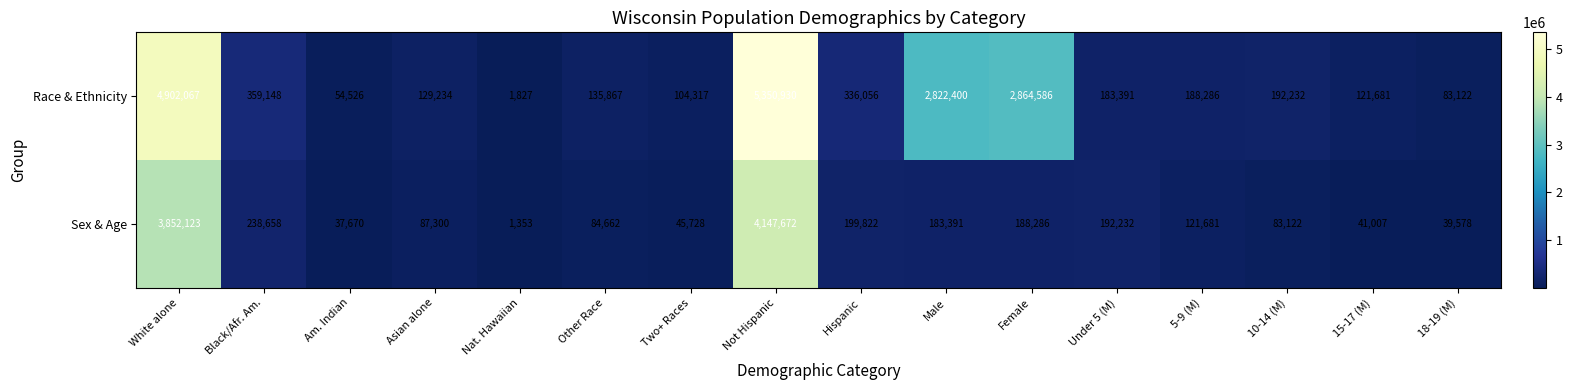

At Other Race, list the series in order from smallest to largest.

Sex & Age, Race & Ethnicity